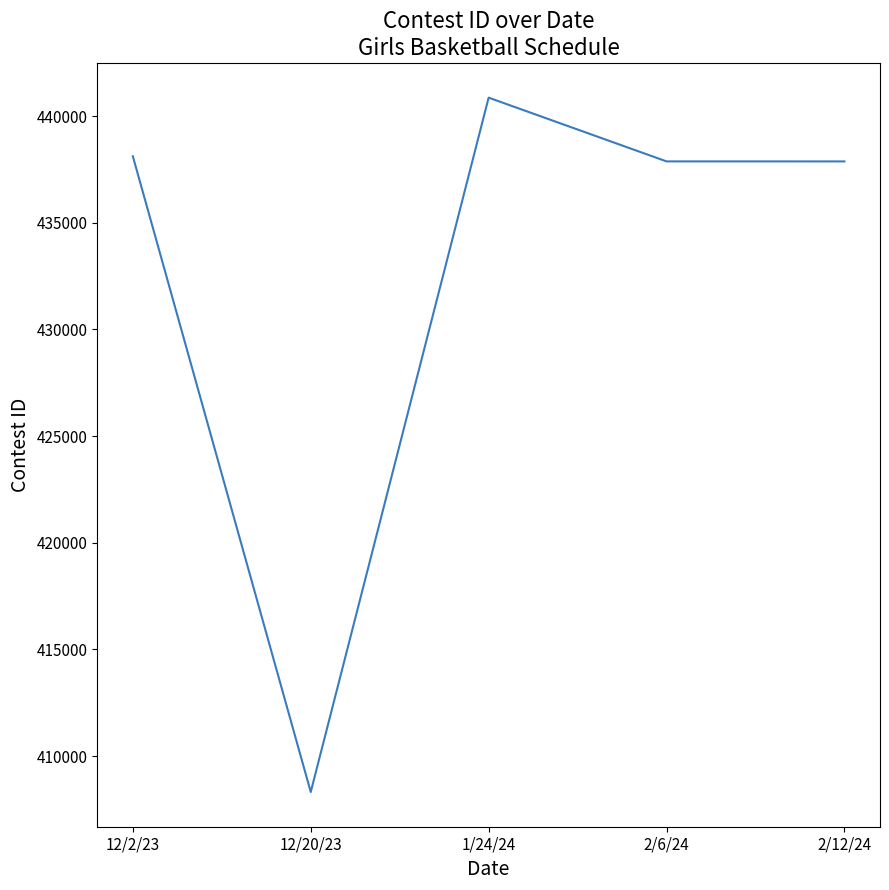

How many lines are shown in the chart?

1